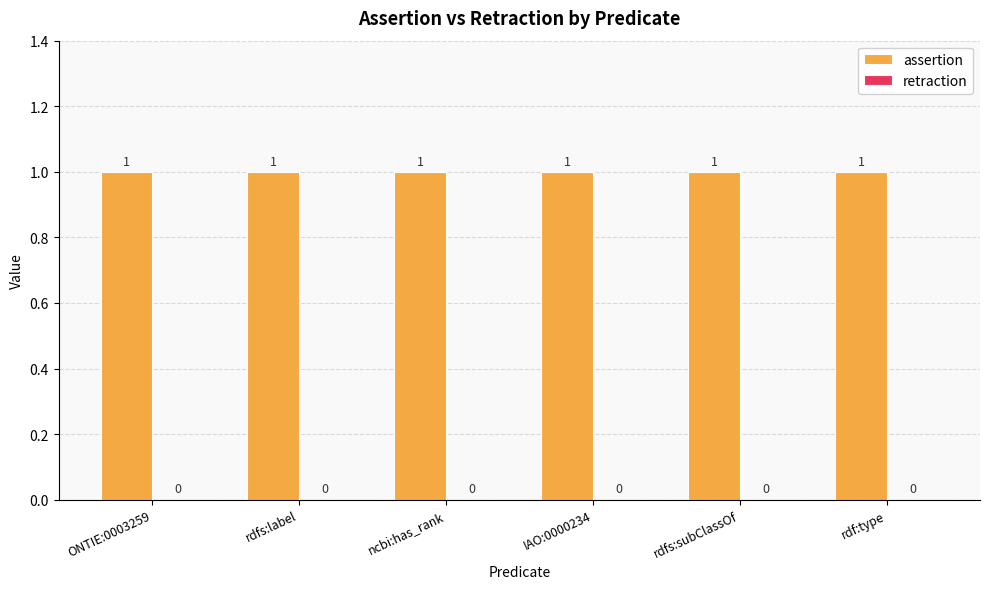

What is the highest value of the assertion series?

1